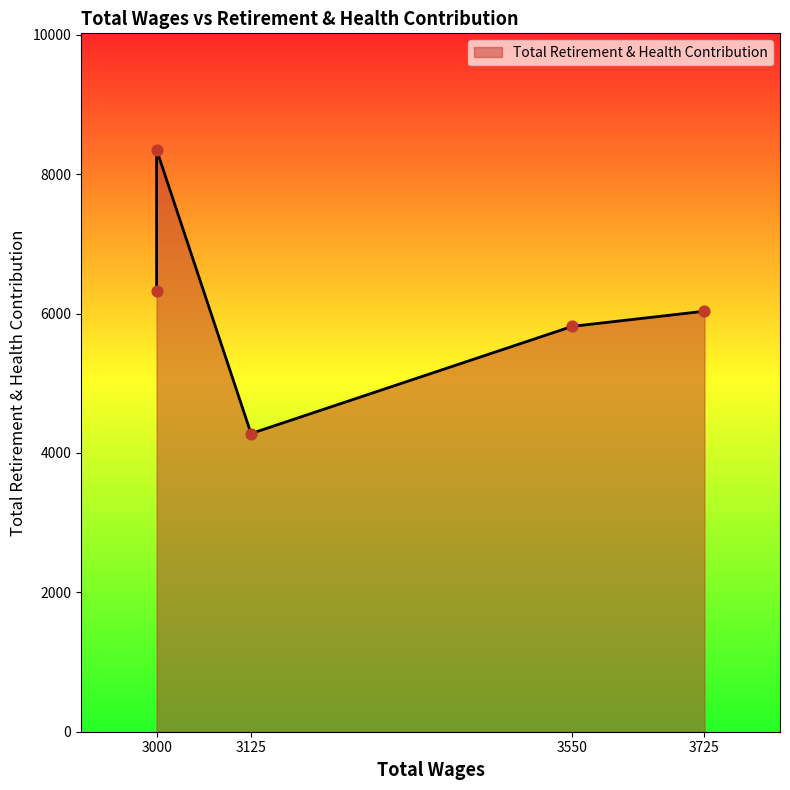

What is the change in value from 3725.0 to 3000.0?

+2317